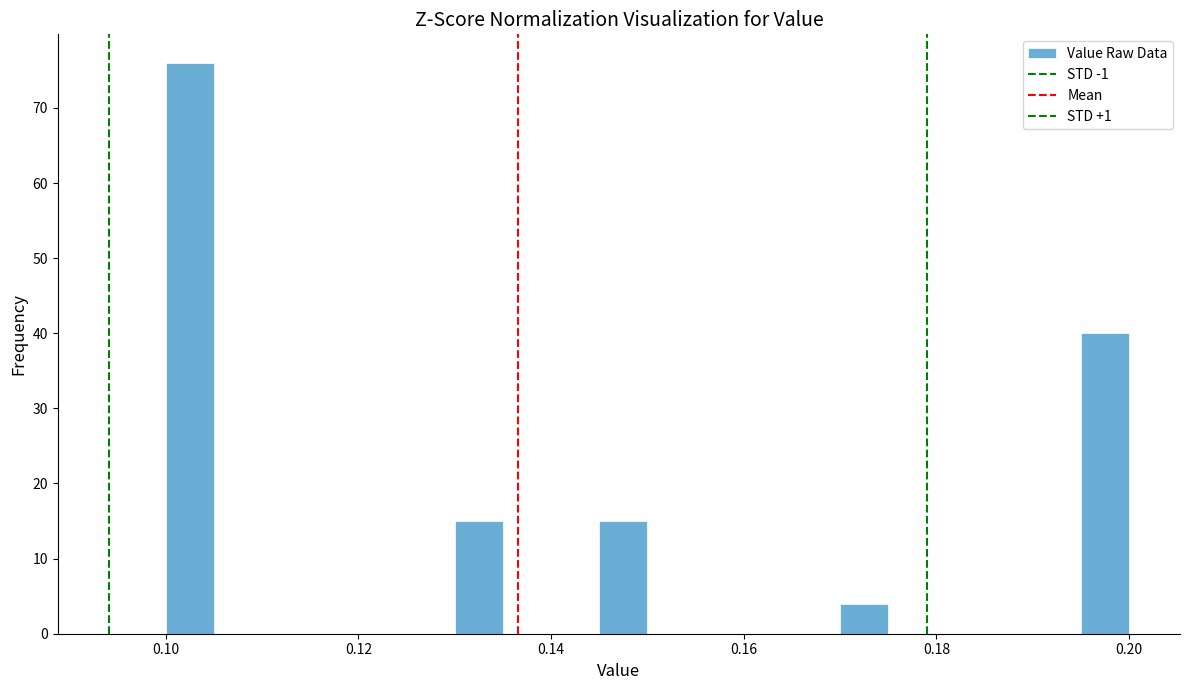

Read against the x-axis, roughly where is the centre of the tallest bar?

0.102